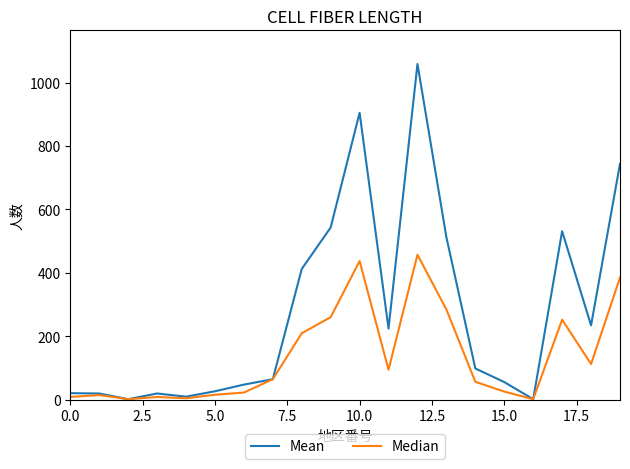

List the series in order of their peak value, highest first.

Mean, Median